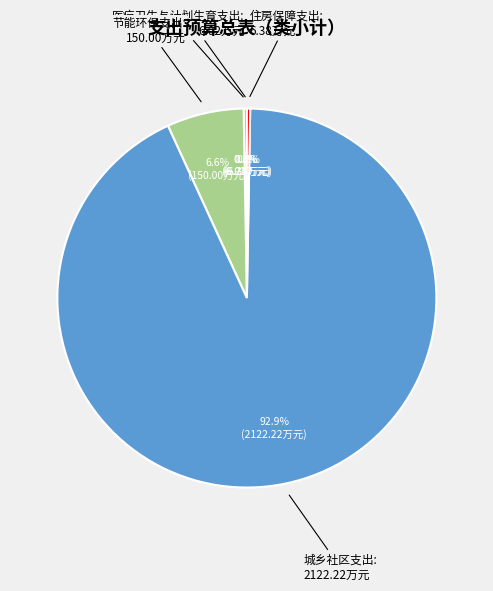

Does 城乡社区支出 represent more than half of the total?

Yes